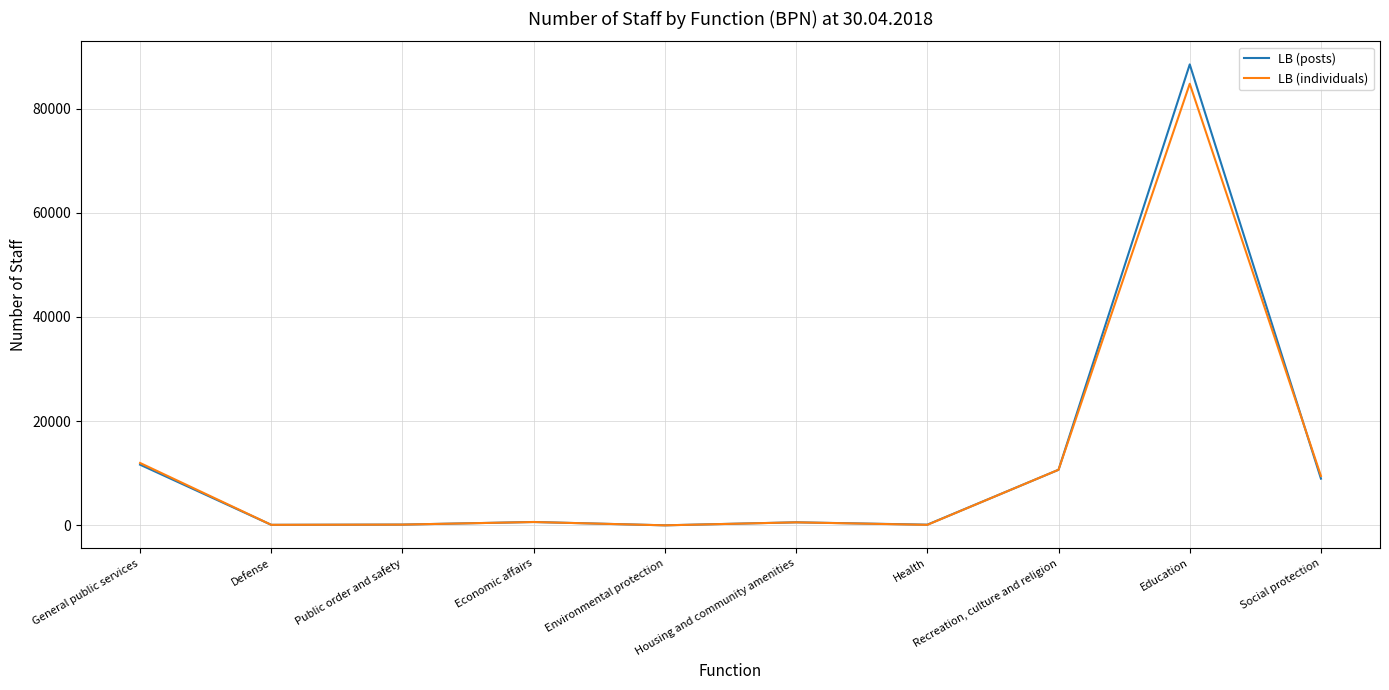

Is this an area chart (filled region under the line)?

No